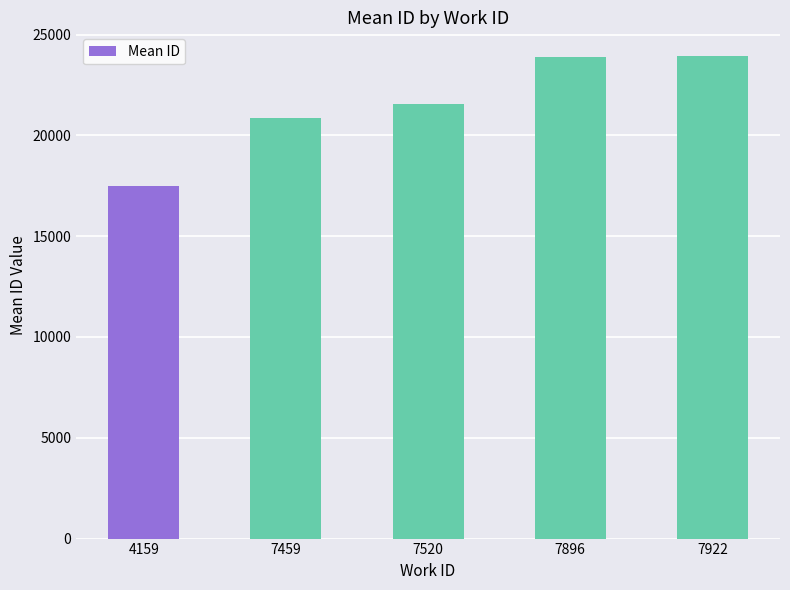

What is the sum of all values?

107744.2